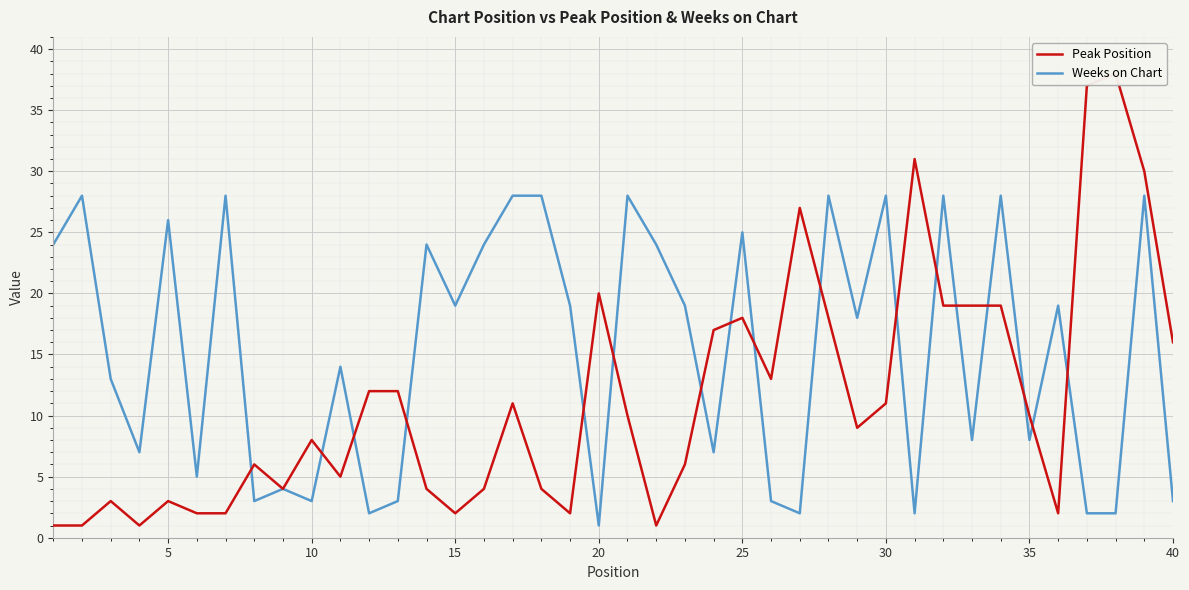

Reading left to right, extract all data points from this chart.

Peak Position: 1	1	3	1	3	2	2	6	4	8	5	12	12	4	2	4	11	4	2	20	10	1	6	17	18	13	27	18	9	11	31	19	19	19	10	2	37	38	30	16
Weeks on Chart: 24	28	13	7	26	5	28	3	4	3	14	2	3	24	19	24	28	28	19	1	28	24	19	7	25	3	2	28	18	28	2	28	8	28	8	19	2	2	28	3